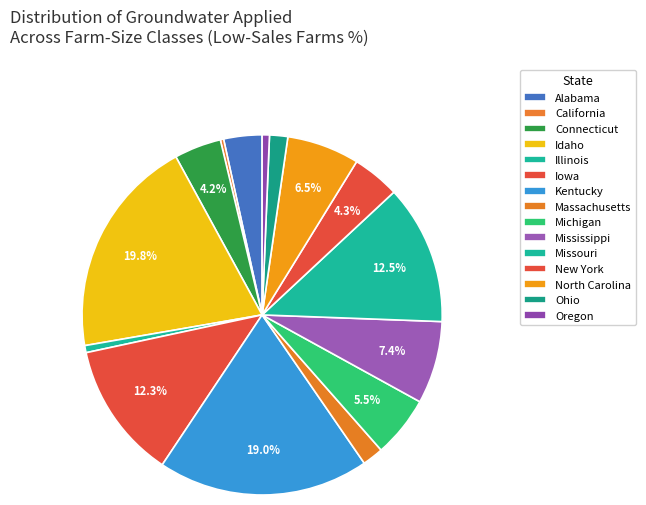

Count the number of slices in the pie.

15